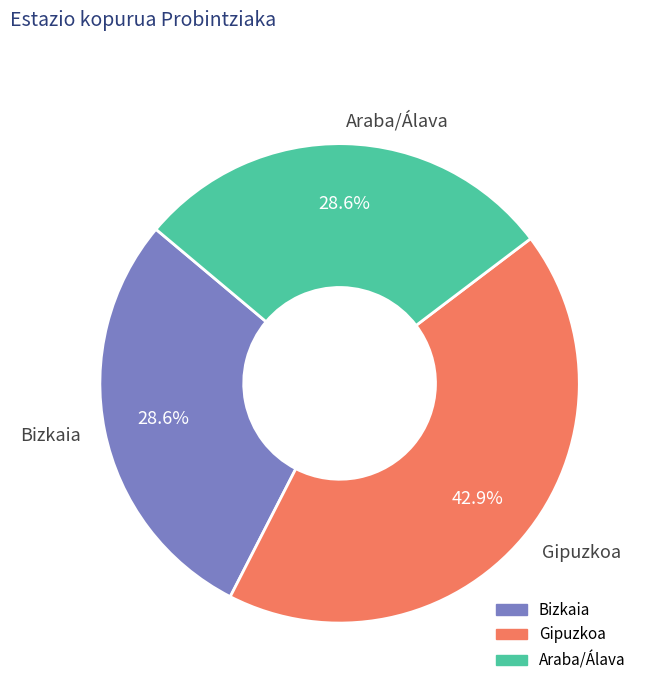

Between Araba/Álava and Gipuzkoa, which is larger?

Gipuzkoa